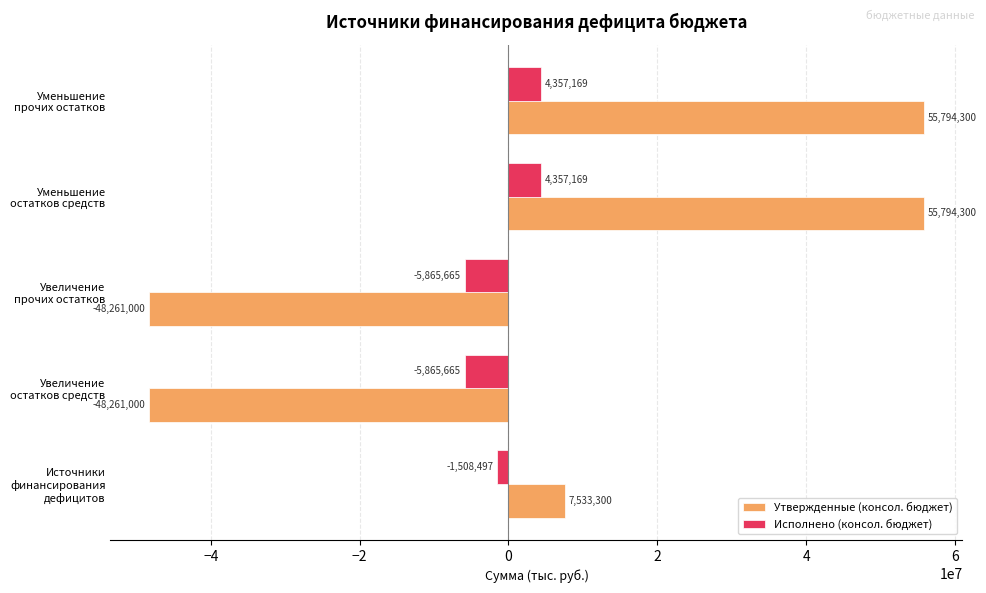

Which series has the largest range (max minus min)?

Утвержденные (консол. бюджет)